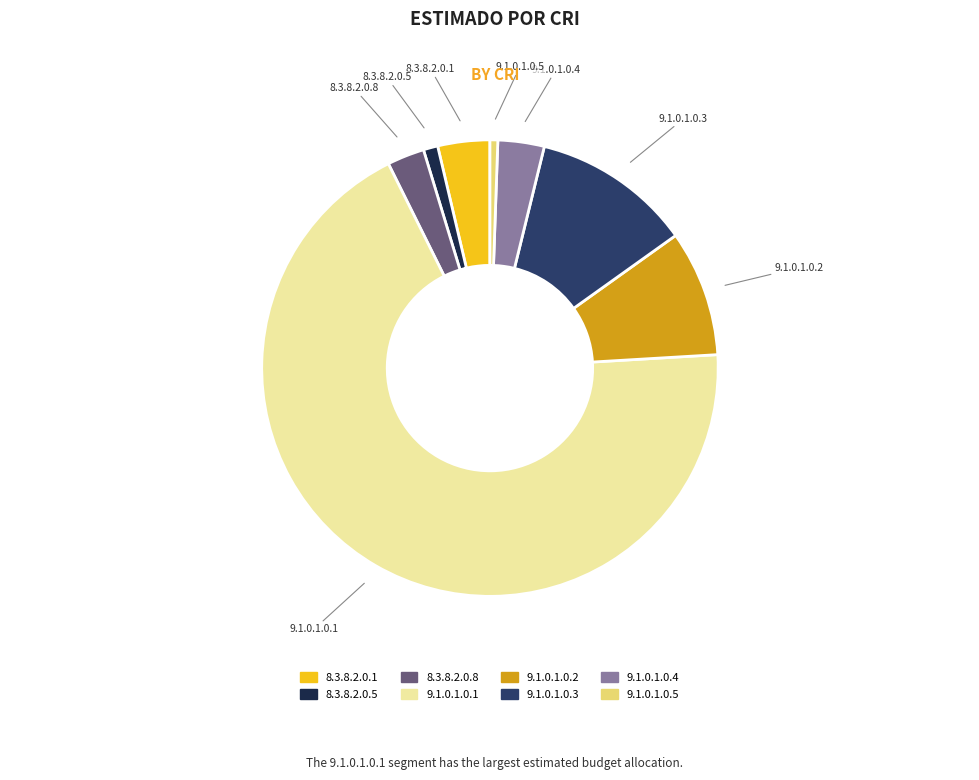

Between 8.3.8.2.0.5 and 9.1.0.1.0.4, which is larger?

9.1.0.1.0.4